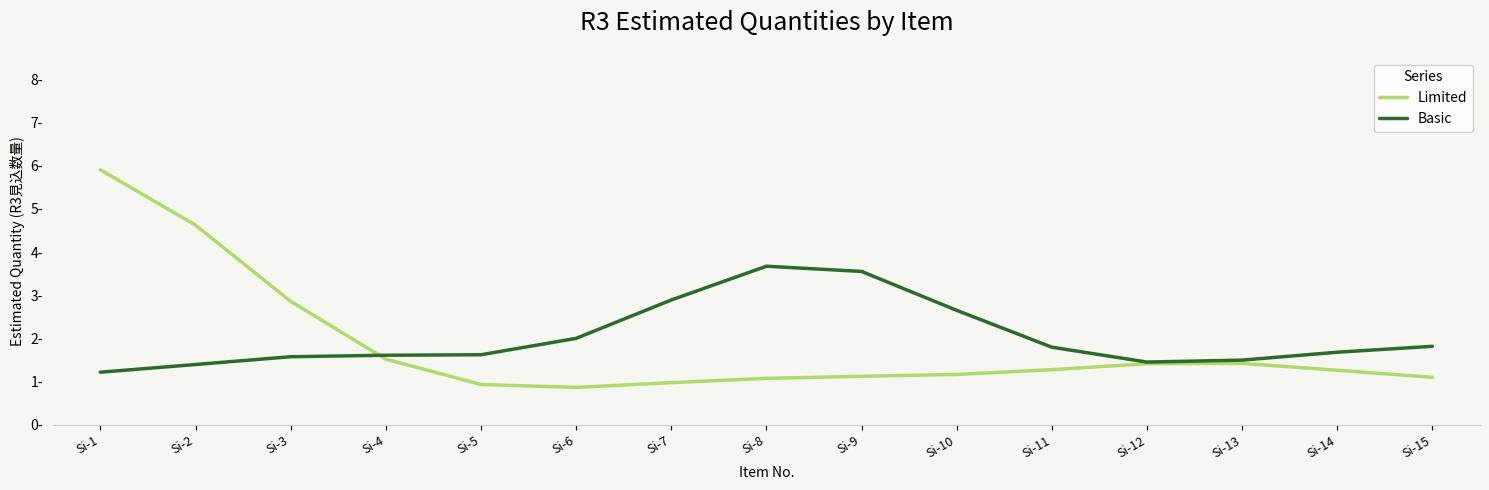

List the series in order of their peak value, highest first.

Limited, Basic